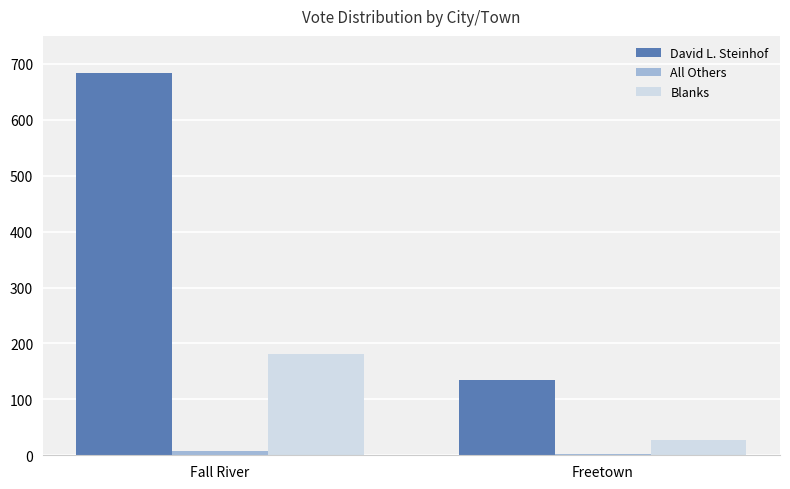

What is the sum of the Blanks values at Freetown and Fall River?

209